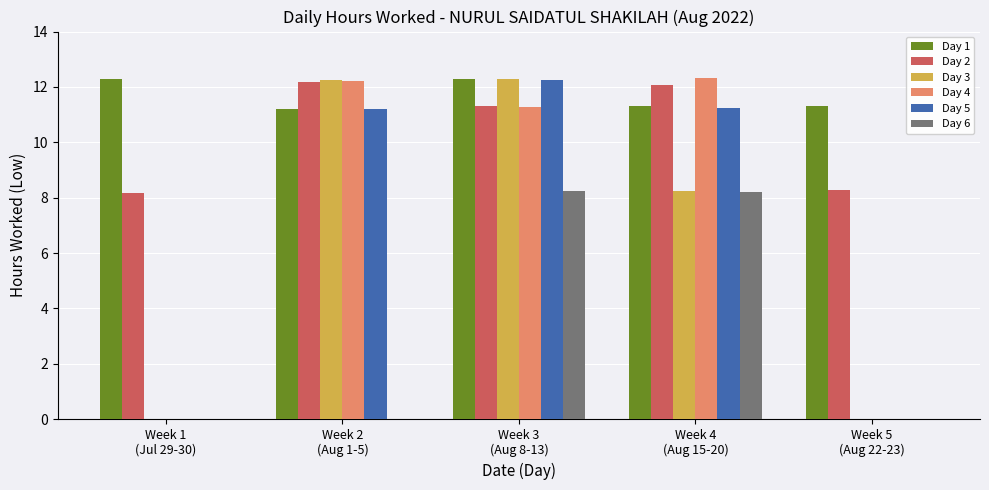

The Day 3 series shows 21.7 at Week 3
(Aug 8-13). True or false?

False